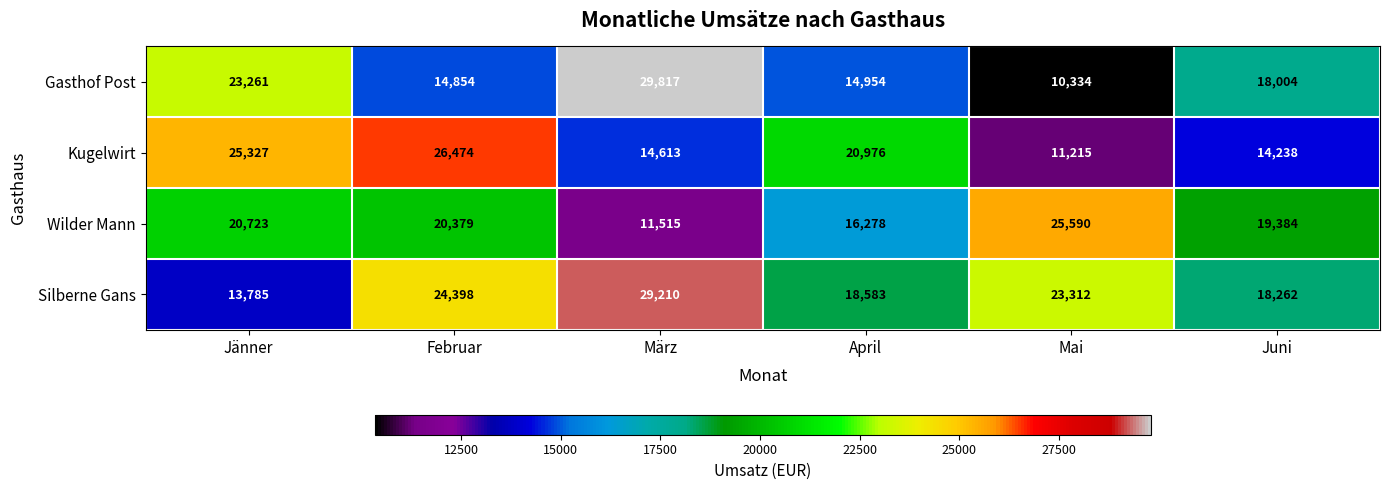

Reading left to right, extract all data points from this chart.

Gasthof Post: Jänner=23261	Februar=14854	März=29817	April=14954	Mai=10334	Juni=18004
Kugelwirt: Jänner=25327	Februar=26474	März=14613	April=20976	Mai=11215	Juni=14238
Wilder Mann: Jänner=20723	Februar=20379	März=11515	April=16278	Mai=25590	Juni=19384
Silberne Gans: Jänner=13785	Februar=24398	März=29210	April=18583	Mai=23312	Juni=18262